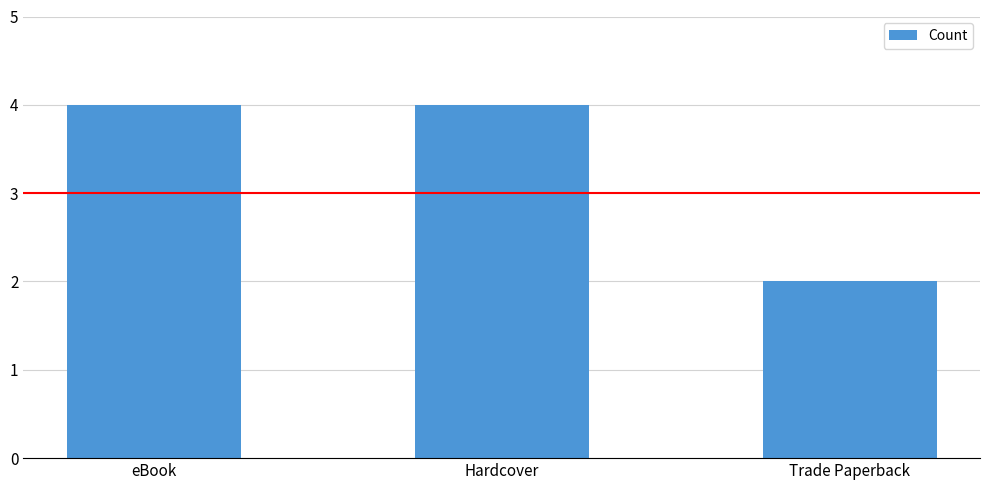

Reading left to right, list all the values displayed in this chart.

4	4	2